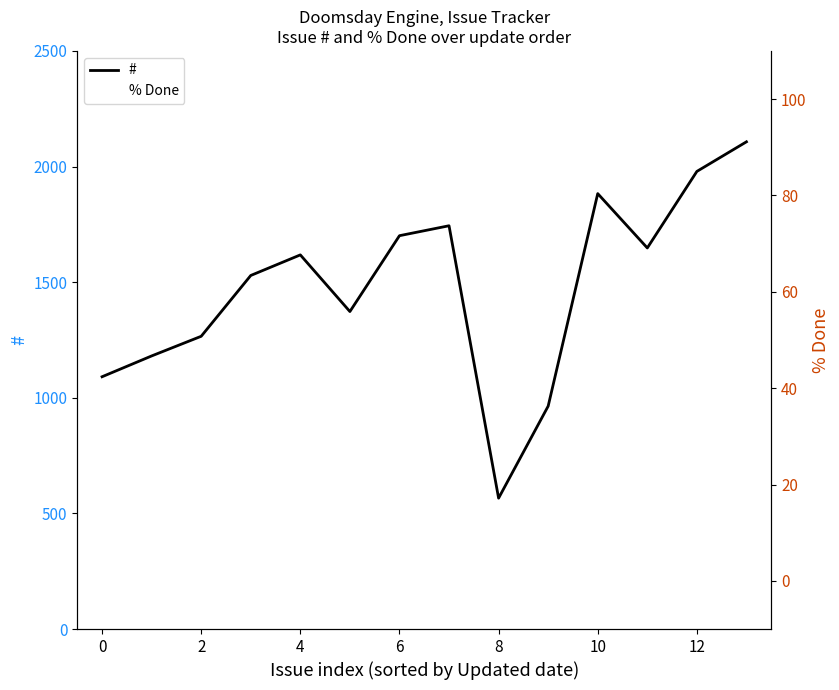

What is the minimum value for #?

566